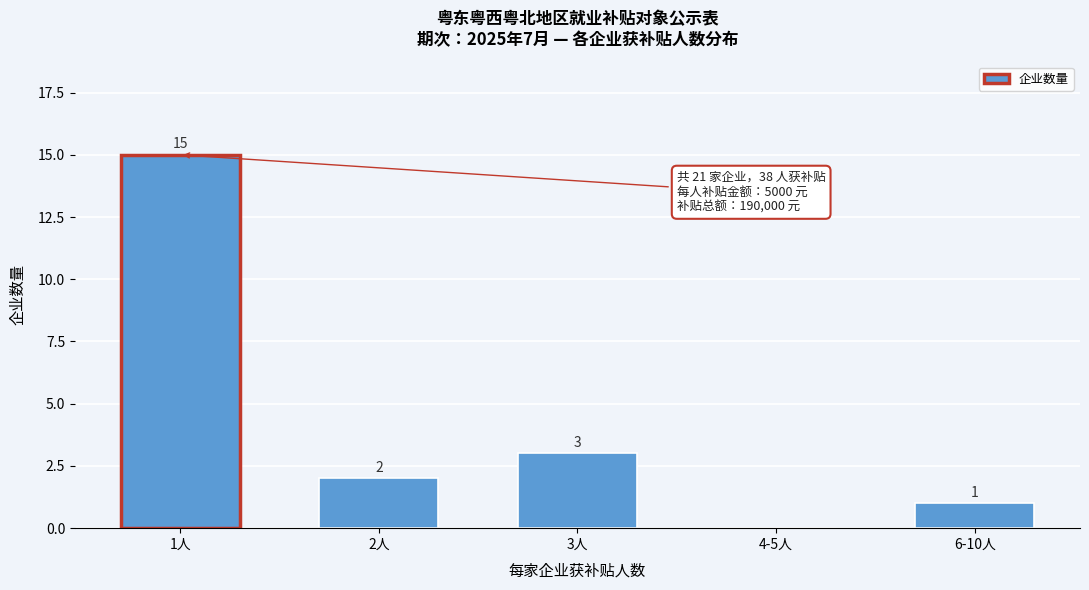

Reading left to right, list all the values displayed in this chart.

1人=15	2人=2	3人=3	4-5人=0	6-10人=1